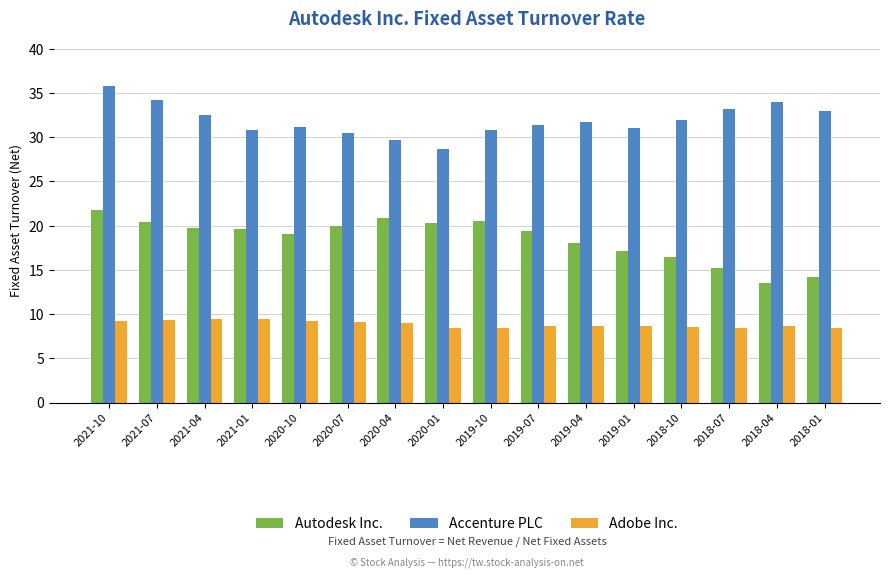

What are all the series names shown in the legend?

Autodesk Inc., Accenture PLC, Adobe Inc.